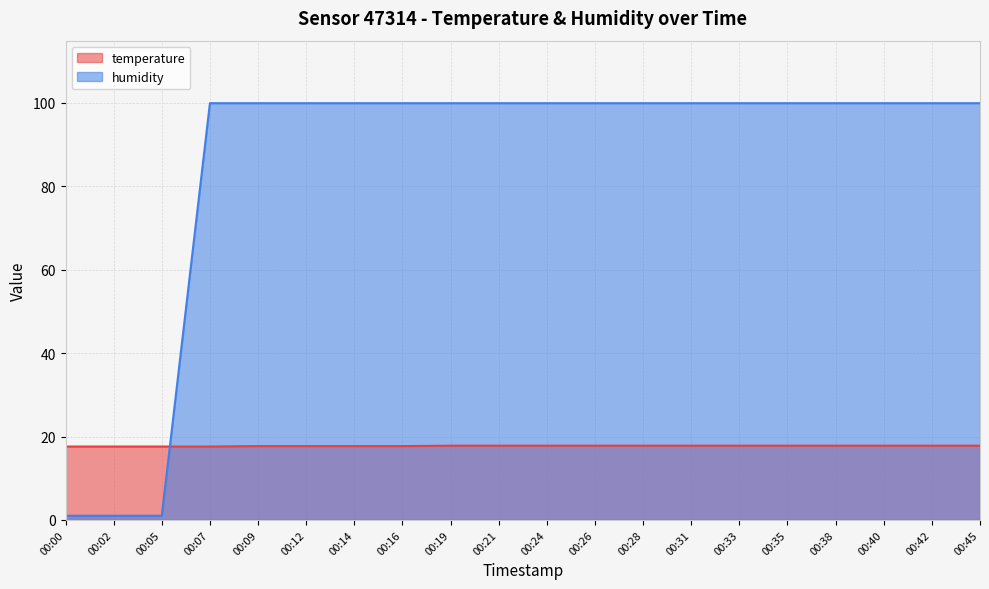

Which series ends up on top after the final intersection of temperature and humidity?

humidity